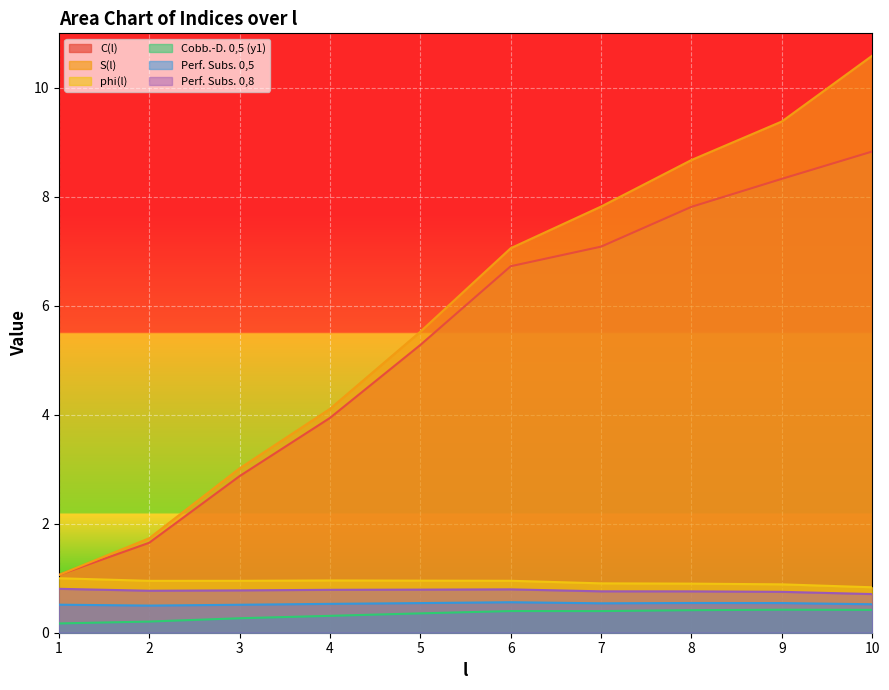

The value of Cobb.-D. 0,5 (y1) at 3 is 0.3. True or false?

True